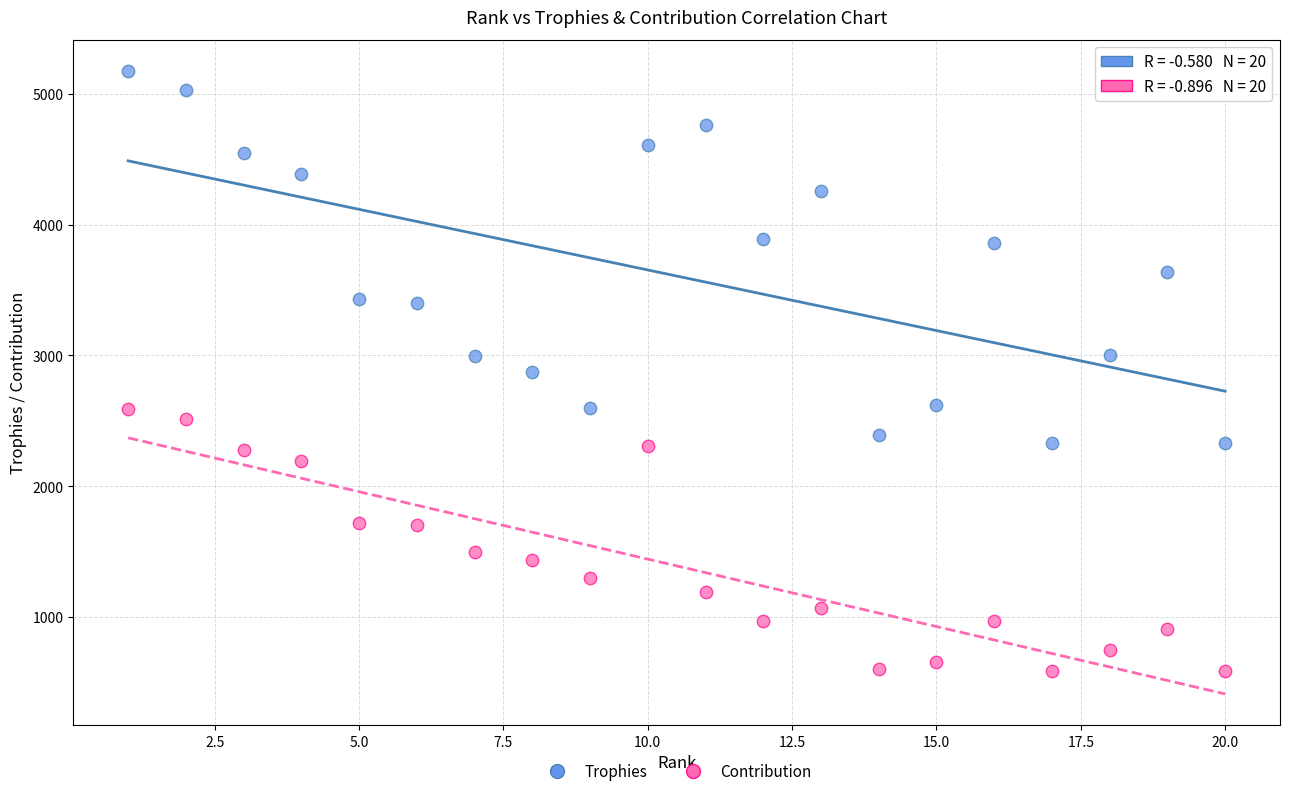

Which series reaches the maximum Y coordinate?

Trophies